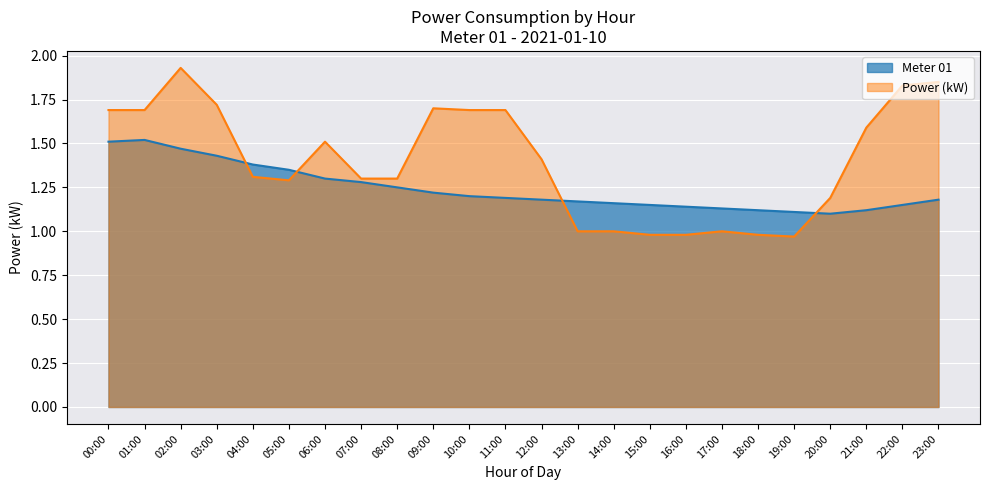

True or false: Meter 01 has a value of 1.1 at 20:00.

True